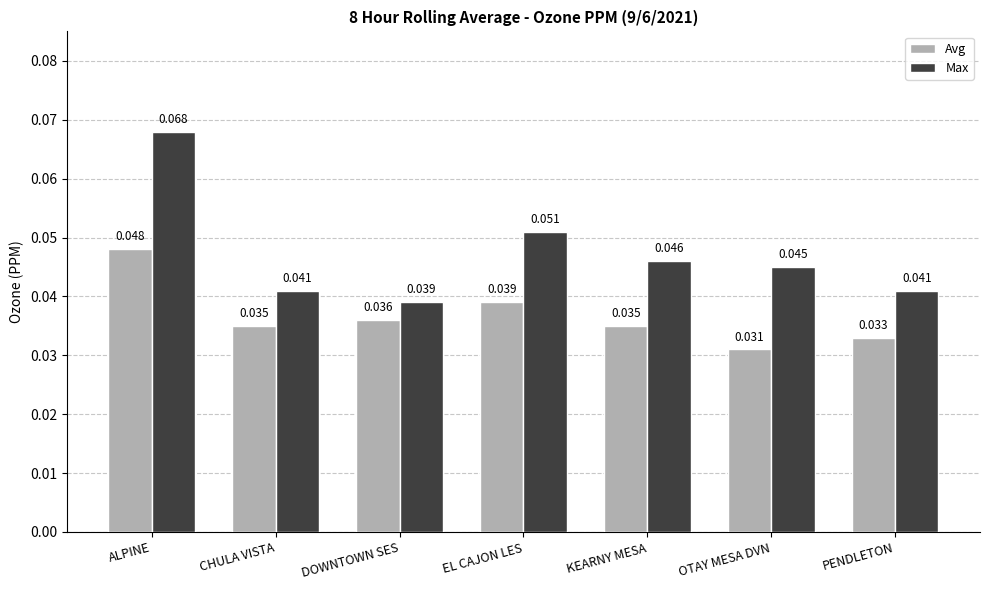

What position from the right is EL CAJON LES?

4